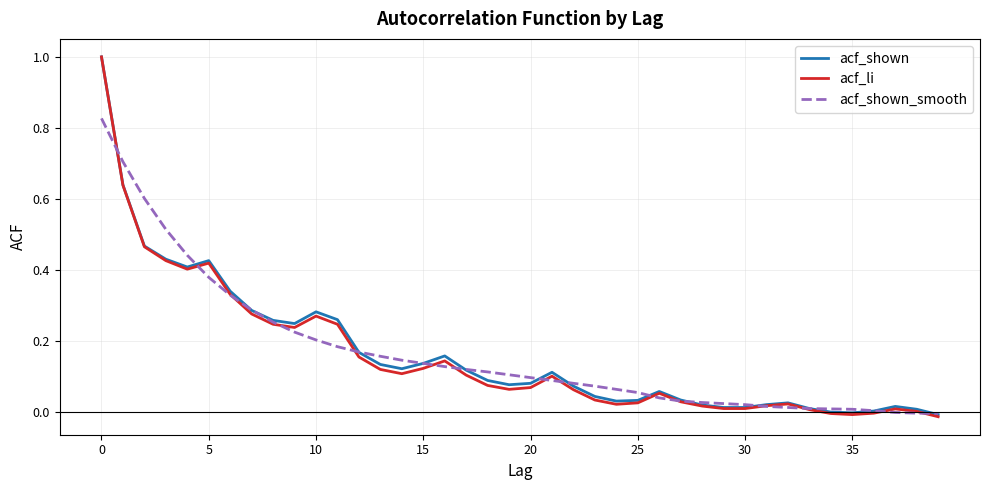

How many lines are shown in the chart?

3